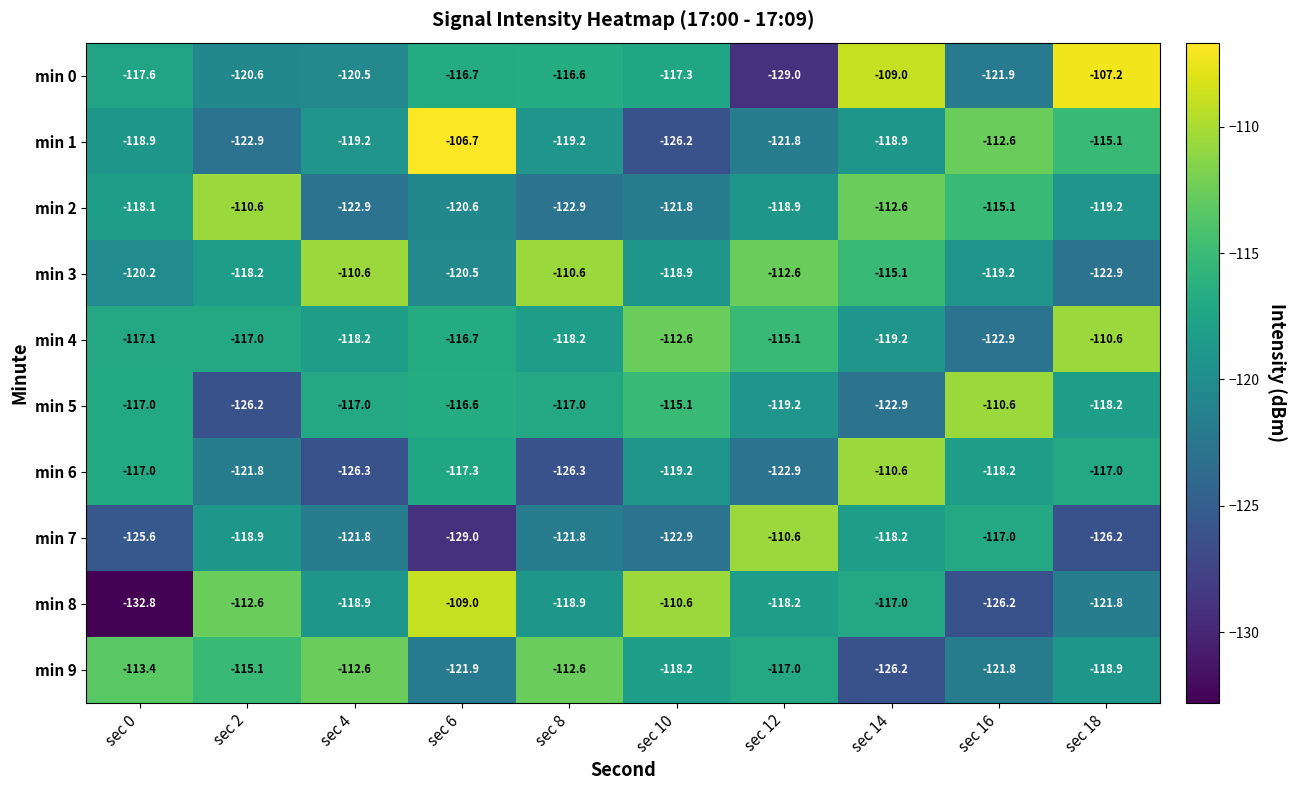

Between sec 6 and sec 10, which series saw the biggest shift?

min 1